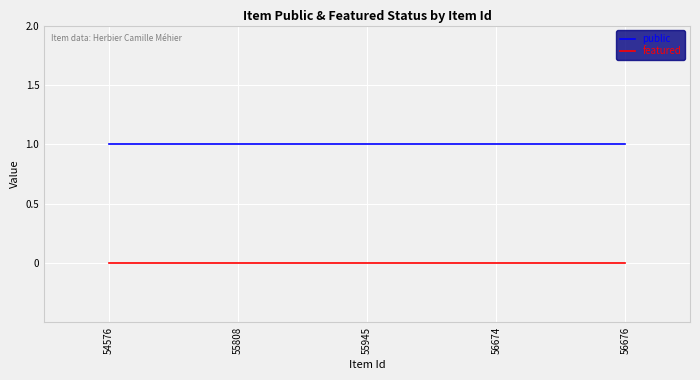

Reading left to right, extract all data points from this chart.

public: 1	1	1	1	1
featured: 0	0	0	0	0